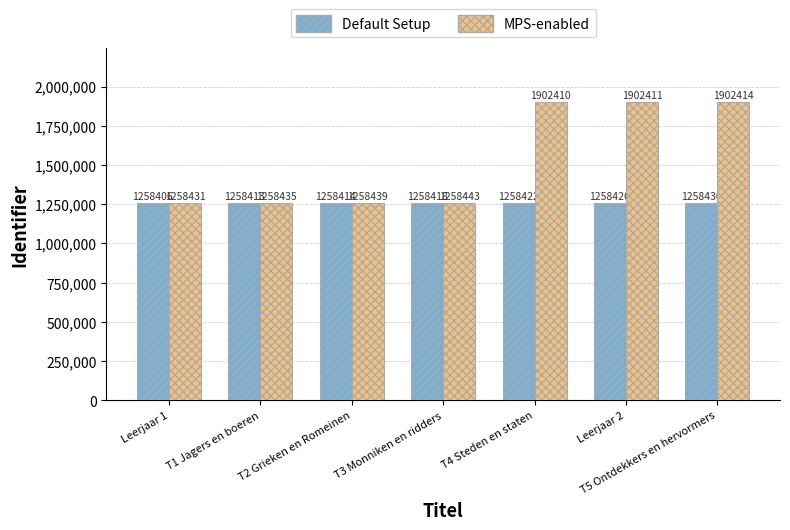

Reading left to right, list all the values displayed in this chart.

Default Setup: 1258406	1258413	1258414	1258418	1258422	1258426	1258430
MPS-enabled: 1258431	1258435	1258439	1258443	1902410	1902411	1902414